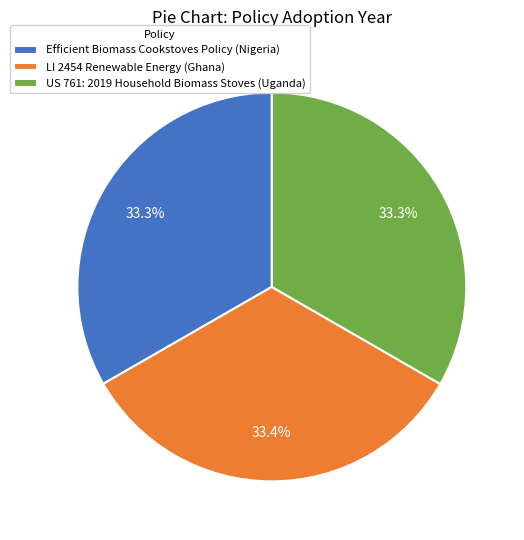

Does LI 2454 Renewable Energy (Ghana) account for over 50% of the chart?

No